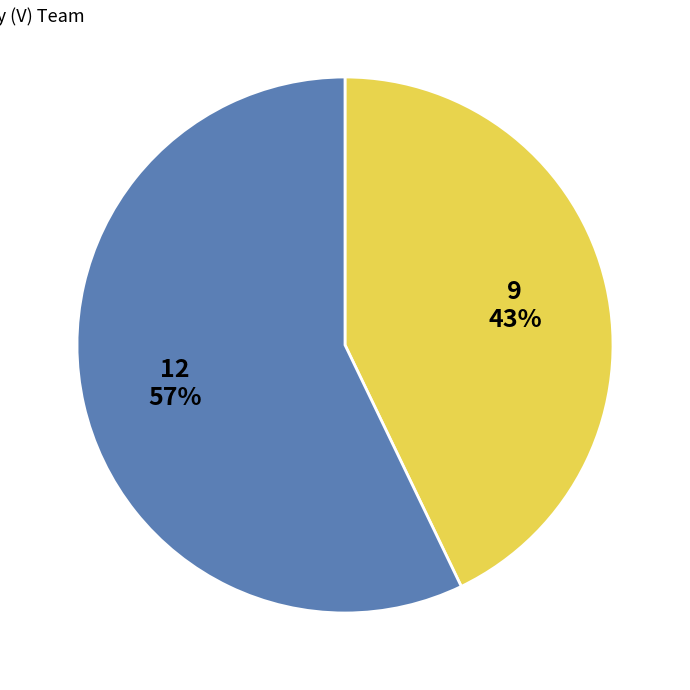

To the nearest percent, what is the difference between the largest and smallest slice percentages?

14%